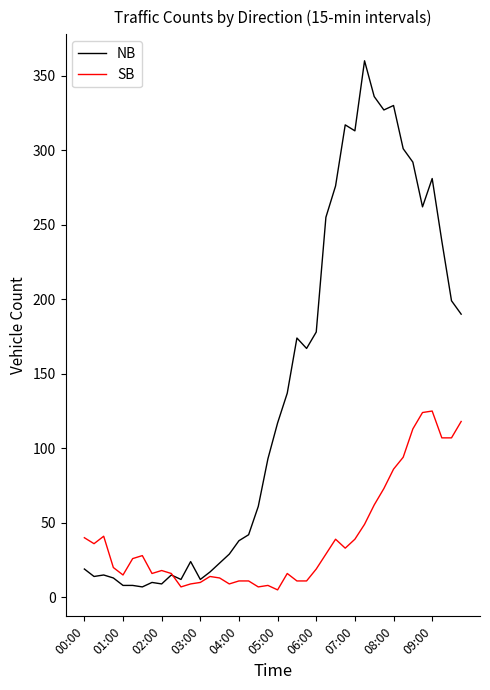

What is the maximum value shown in the chart?

360